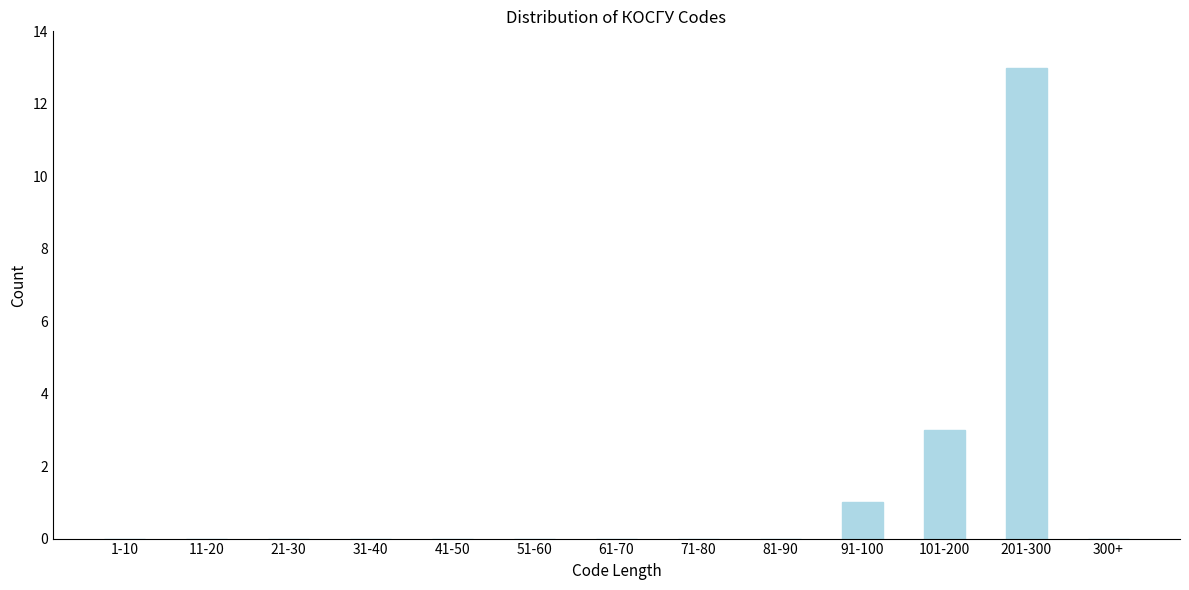

Reading left to right, list all the values displayed in this chart.

1-10=0	11-20=0	21-30=0	31-40=0	41-50=0	51-60=0	61-70=0	71-80=0	81-90=0	91-100=1	101-200=3	201-300=13	300+=0